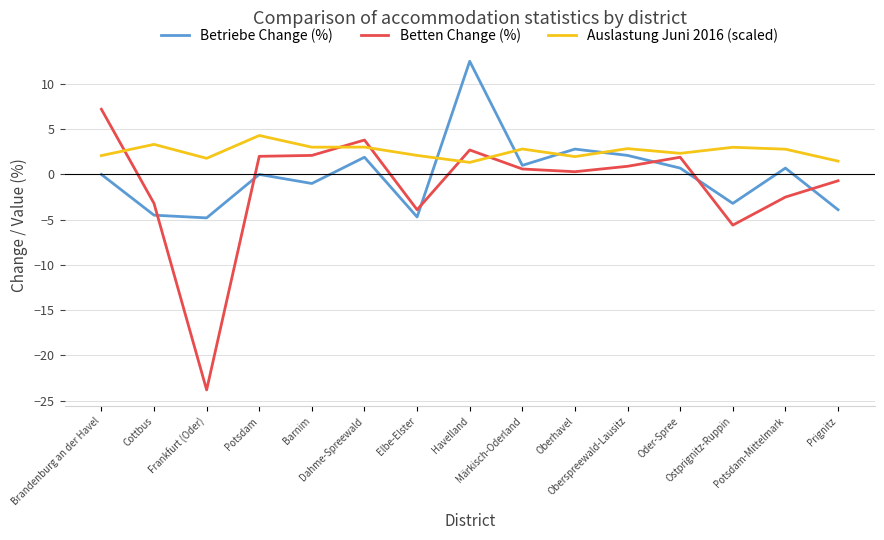

How many values in the Betten Change (%) series are below 0?

6